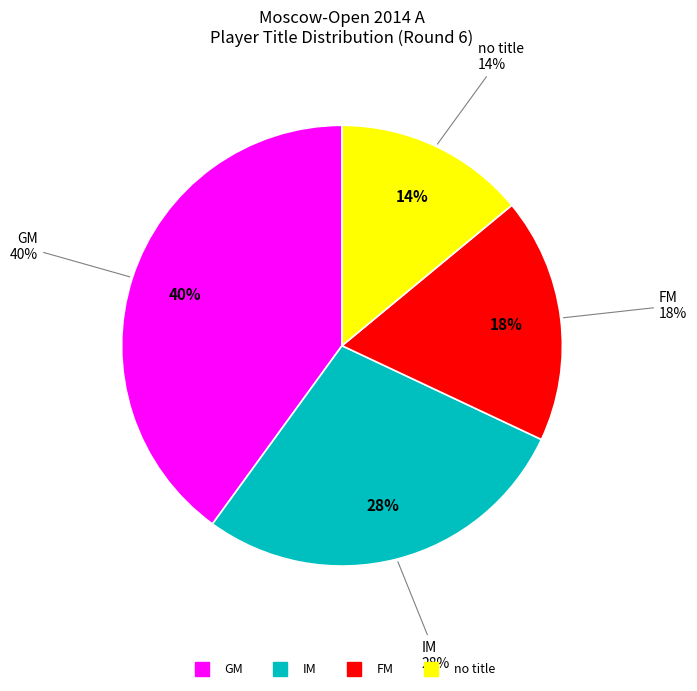

Is  the majority of the pie?

No